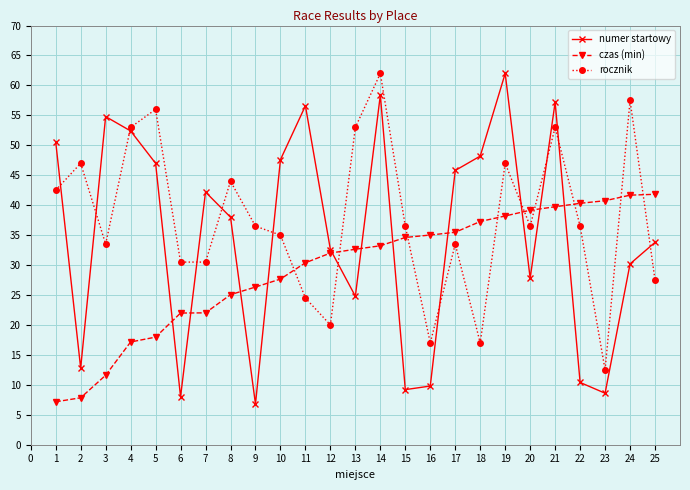

What is the maximum value for rocznik?

62.0